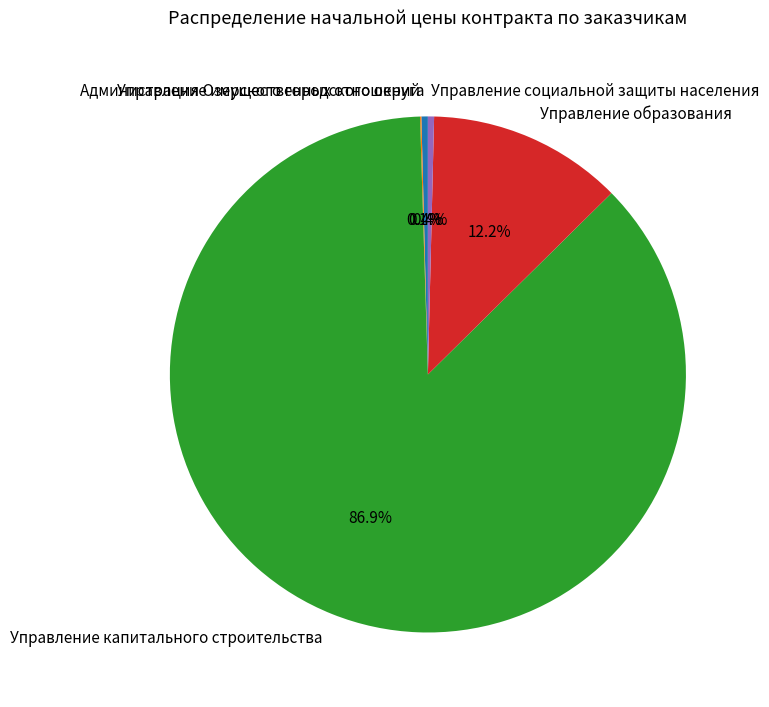

Which slice is the largest?

Управление капитального строительства